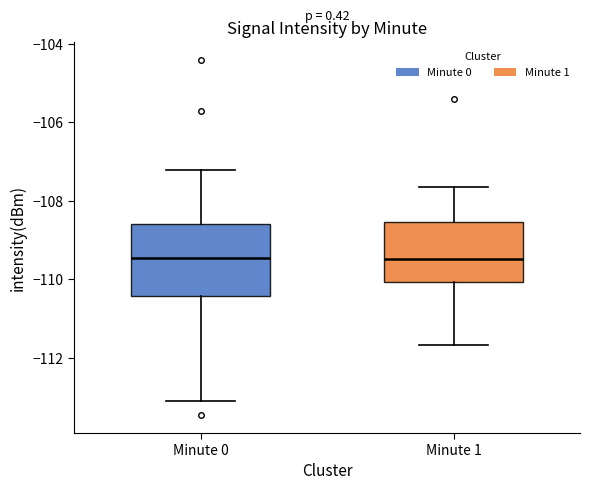

Comparing the boxes themselves (not the whiskers), which one is the tallest?

Minute 0